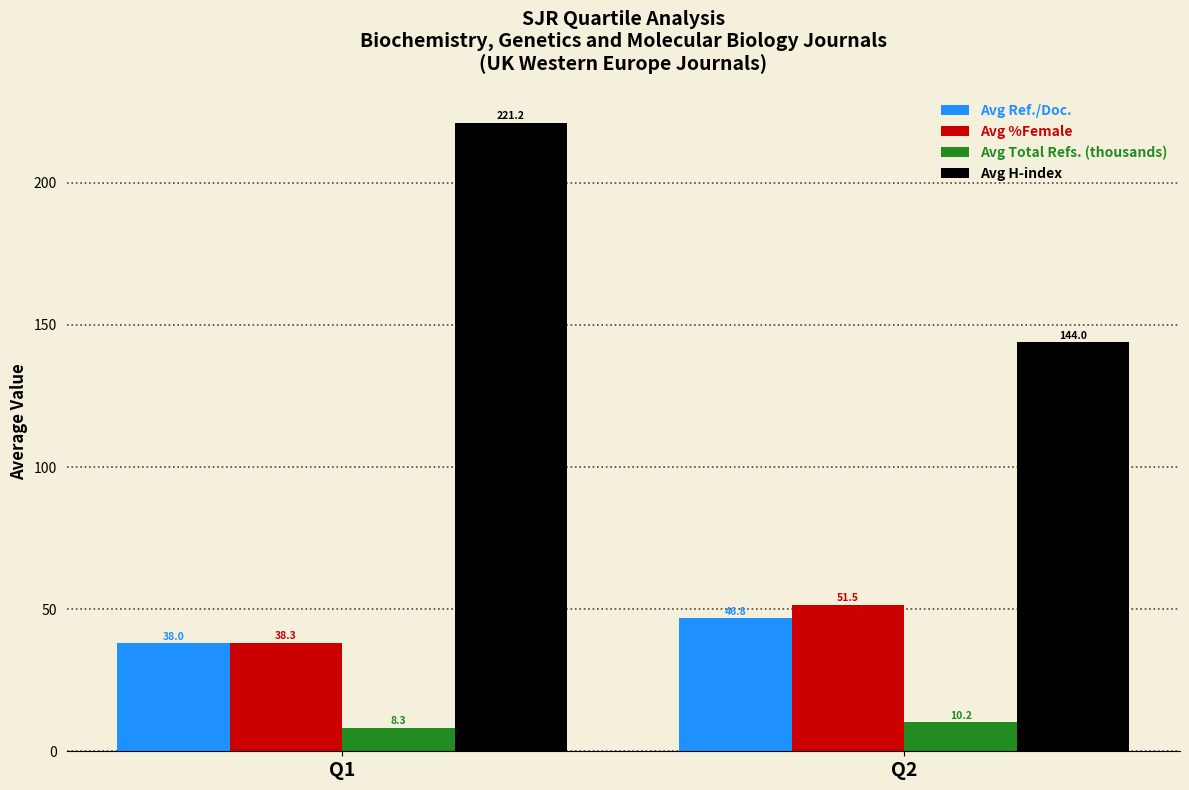

The value of Avg Total Refs. (thousands) at Q1 is 8.3. True or false?

True